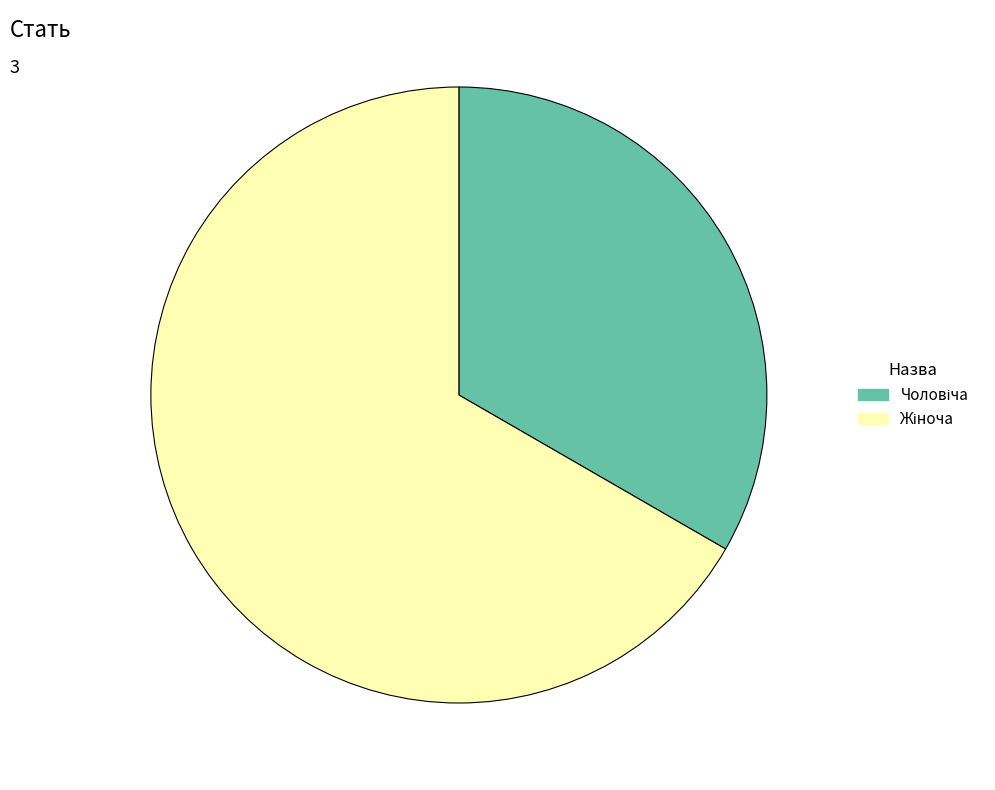

Is there any slice that represents more than half of the pie?

Yes